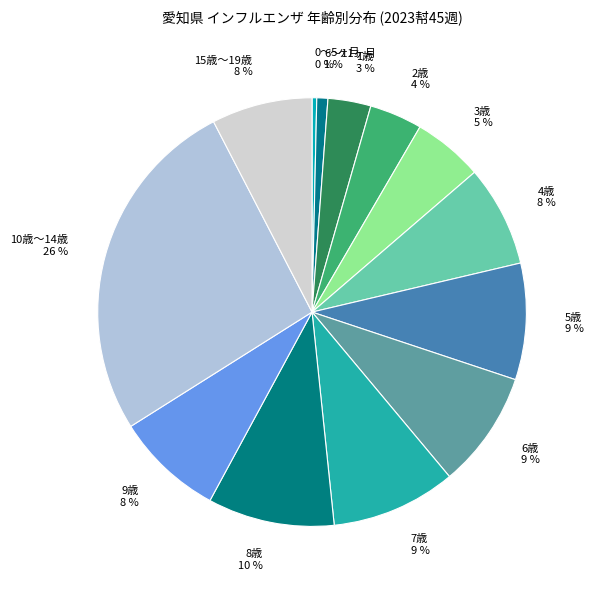

To the nearest percent, what percentage of the pie is 7歳?

9%